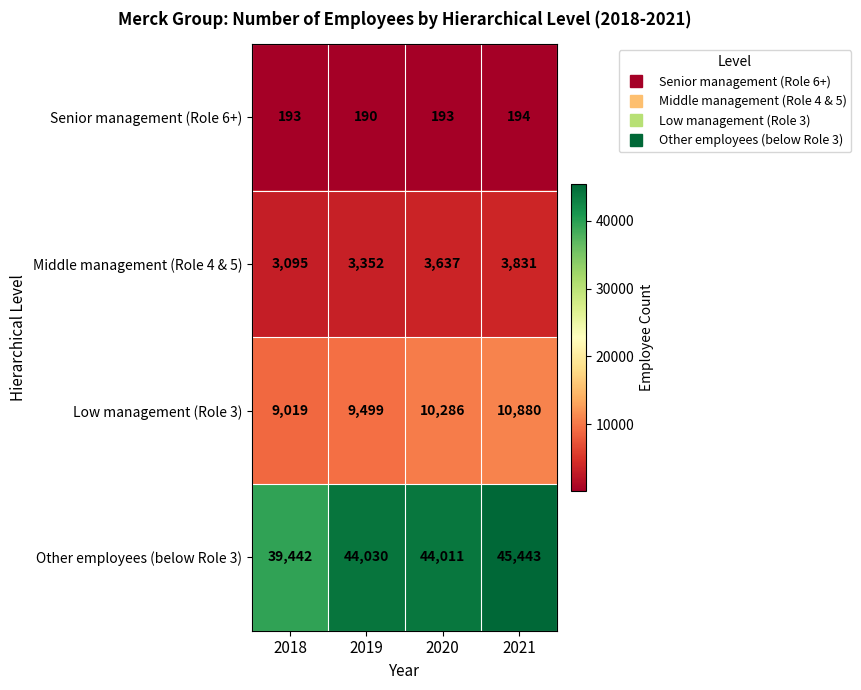

Which category has the highest value across all series?

2021